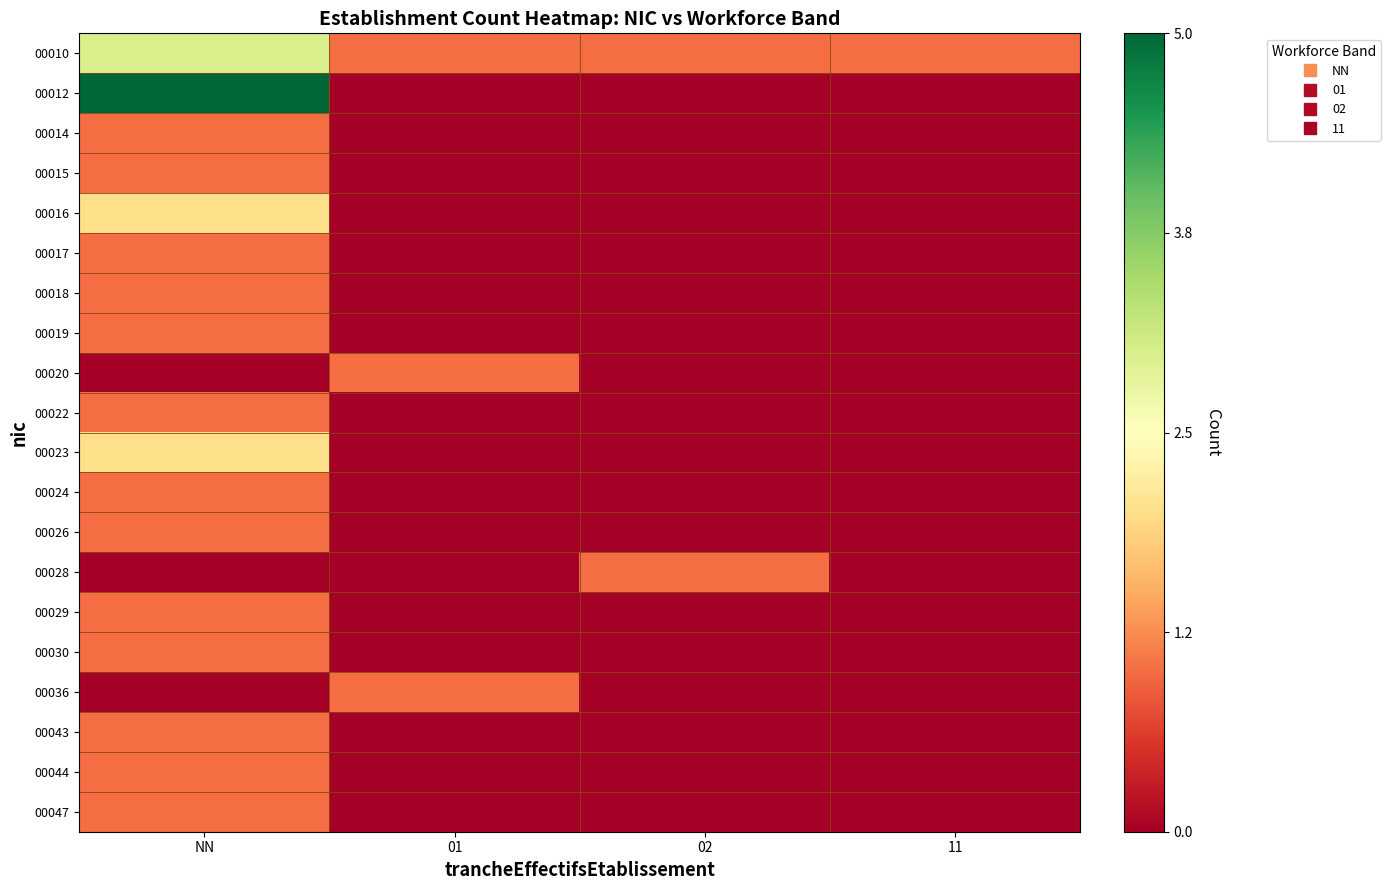

What is the total value across all series at NN?

5.0